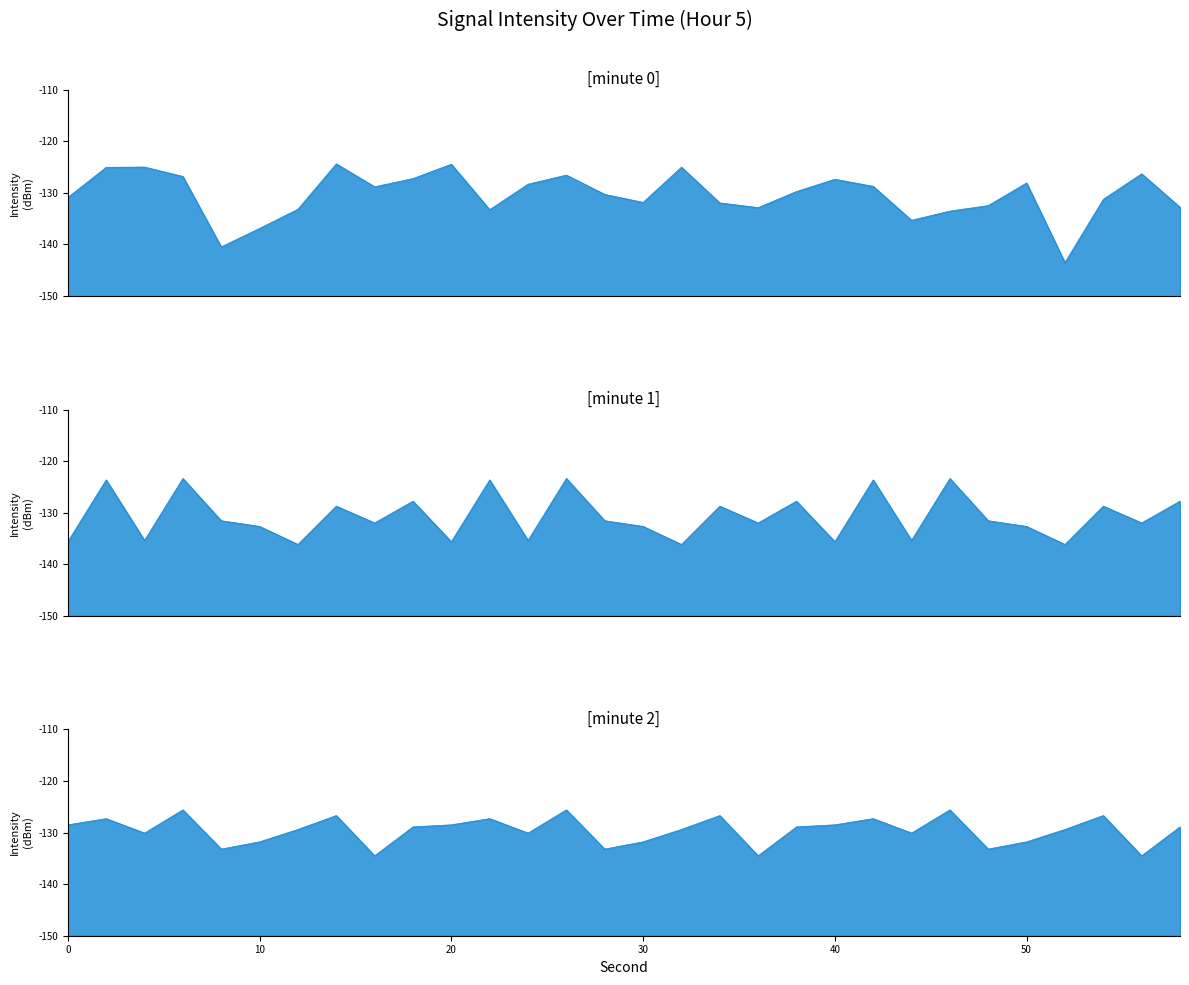

List the series in order of their overall mean, lowest first.

minute 1, minute 0, minute 2